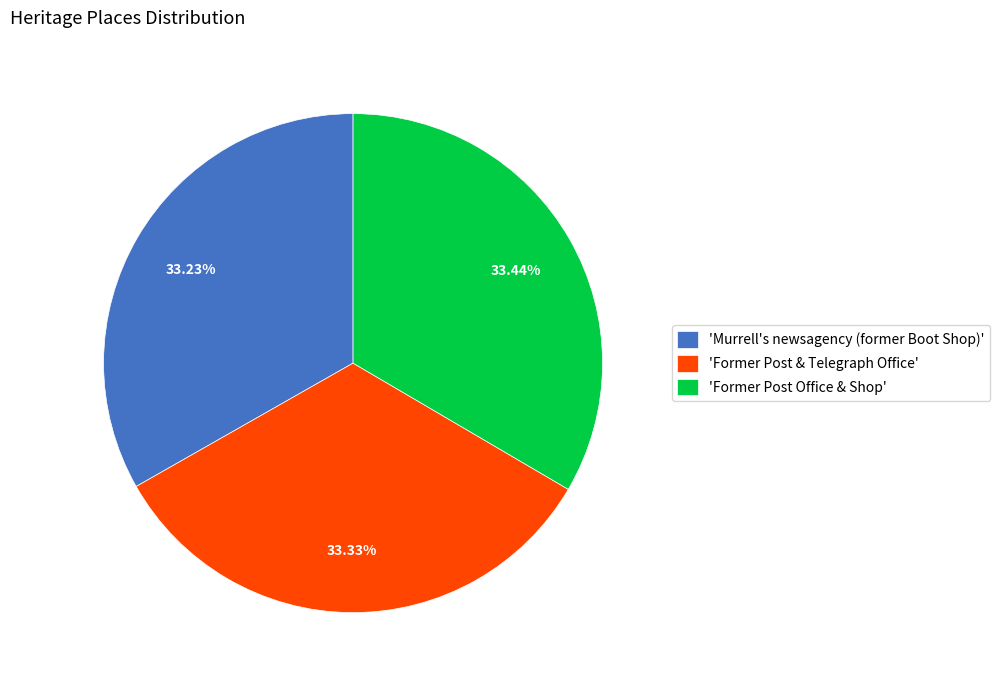

Approximately how many times larger is the value at 'Former Post & Telegraph Office' compared to 'Former Post Office & Shop'?

1.0